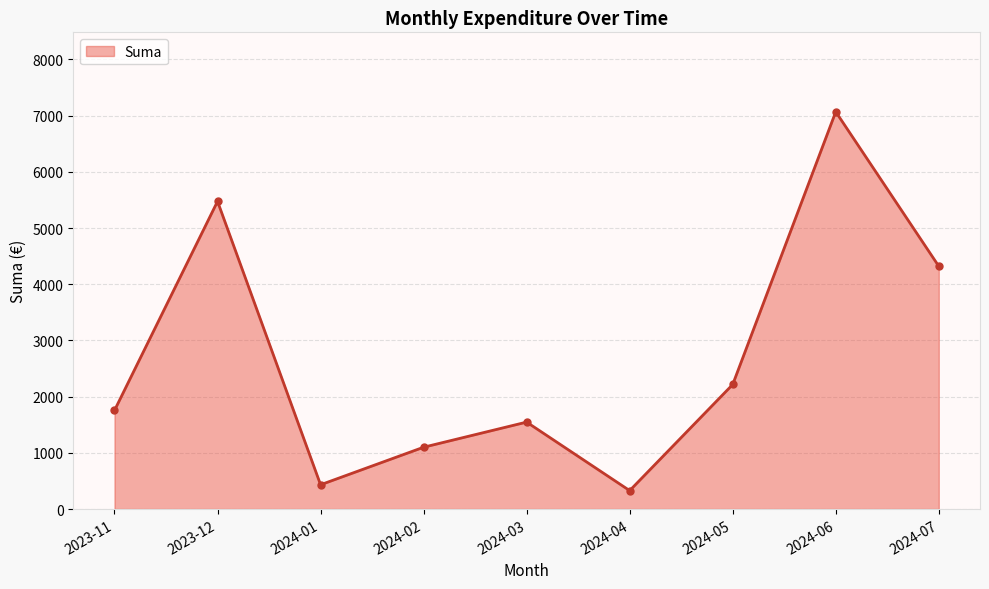

How many distinct data groups are displayed?

1